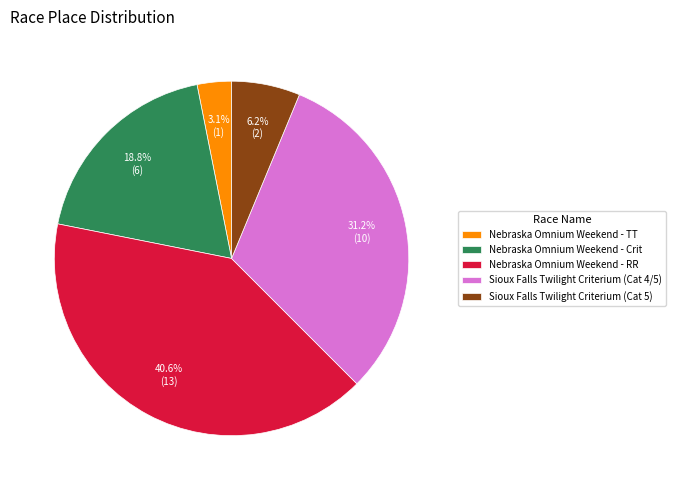

Does Sioux Falls Twilight Criterium (Cat 5) represent more than half of the total?

No